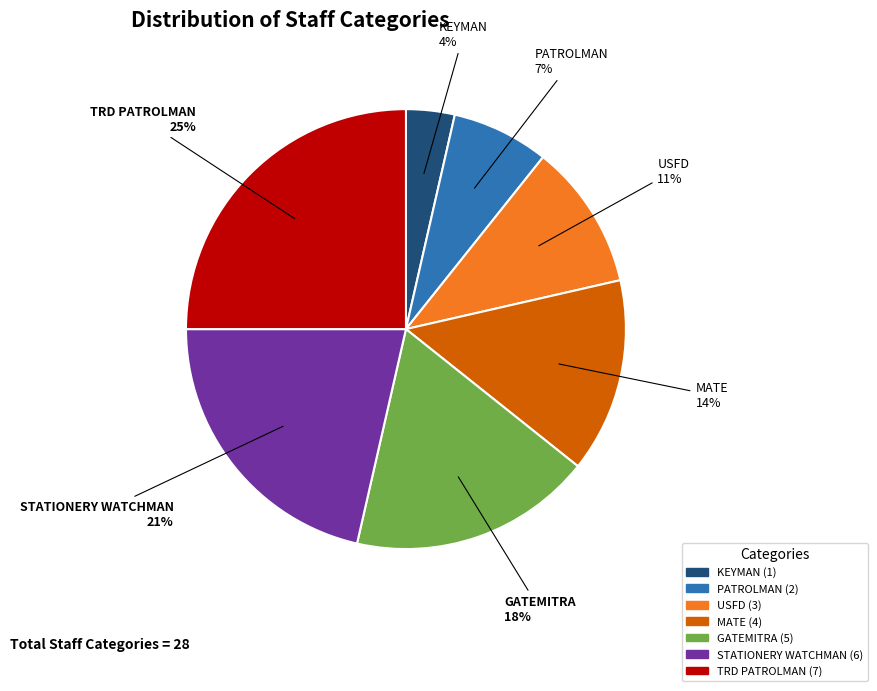

Count the number of slices in the pie.

7